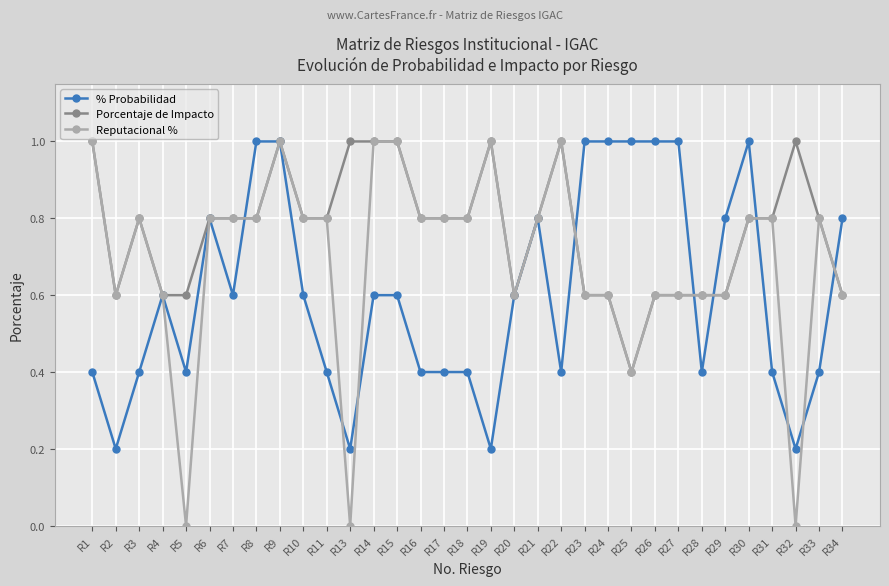

What is the value of the % Probabilidad point at the 26th from the left?

1.0